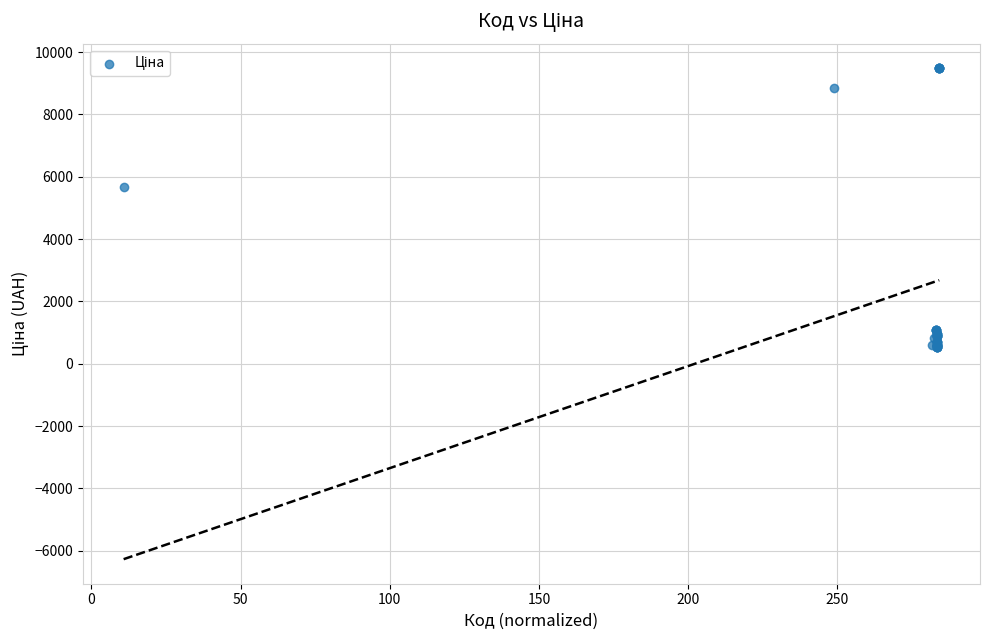

What Y value in the scatter plot is closest to 5005?

5673.8